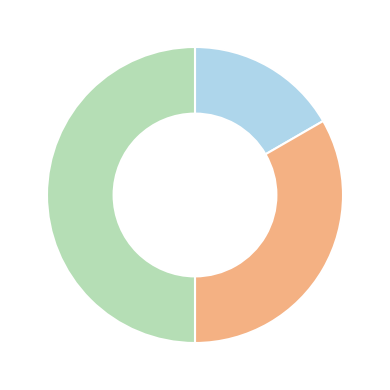

Which slice is the smallest?

Основне місце роботи